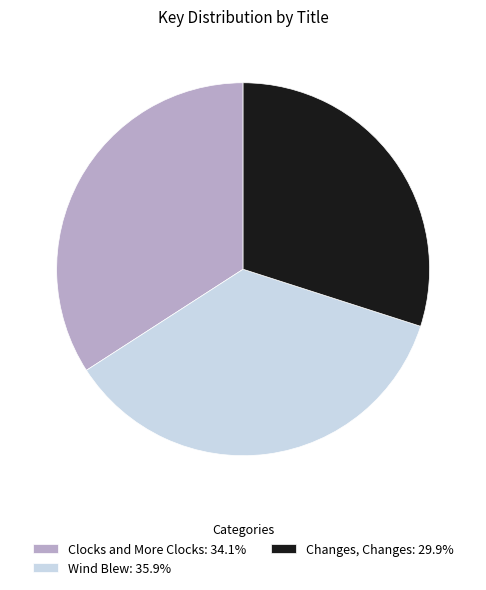

What is the ratio of the value at Clocks and More Clocks: 34.1% to the value at Changes, Changes: 29.9%?

1.1